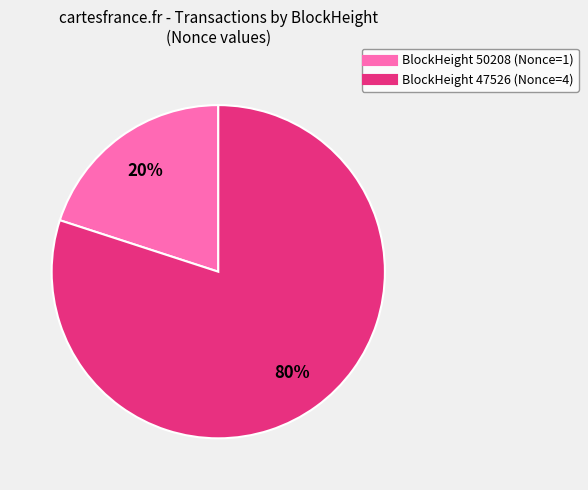

What is the ratio of the value at BlockHeight 47526 (Nonce=4) to the value at BlockHeight 50208 (Nonce=1)?

4.0